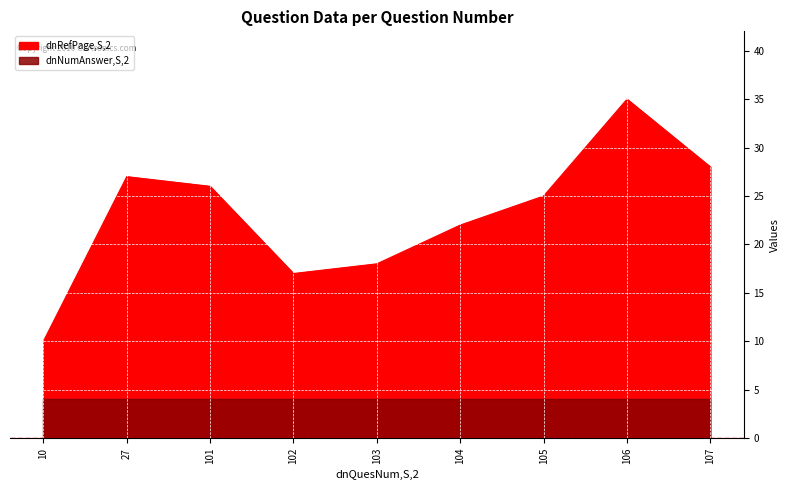

True or false: the data shows 26 at 102.

False